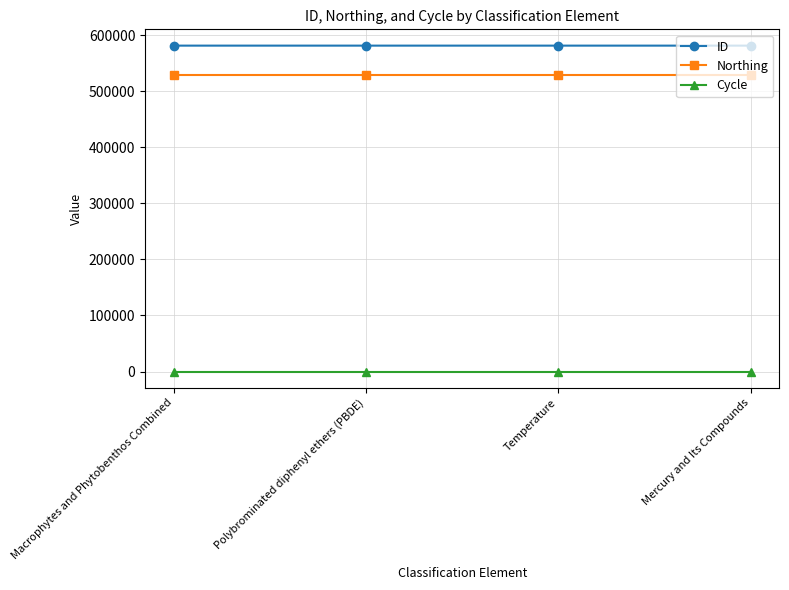

What position from the right is Polybrominated diphenyl ethers (PBDE)?

3